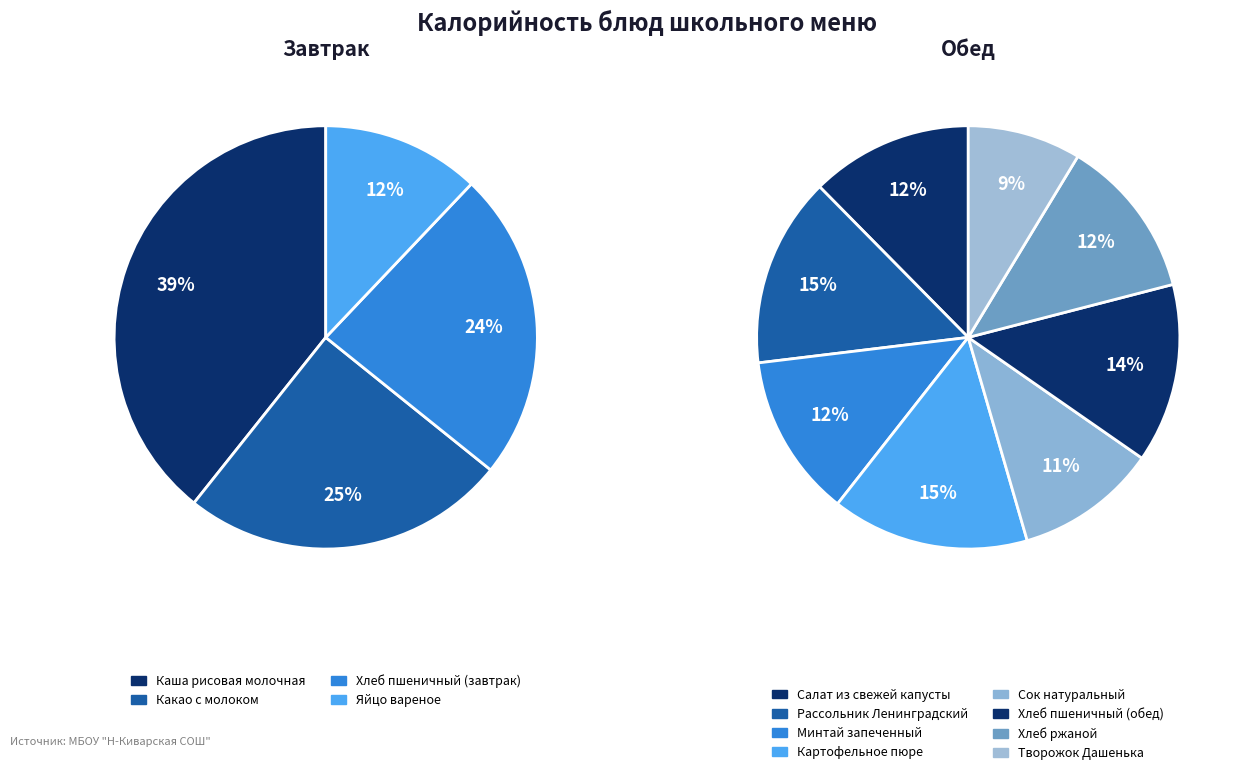

How many slices are in this pie chart?

12